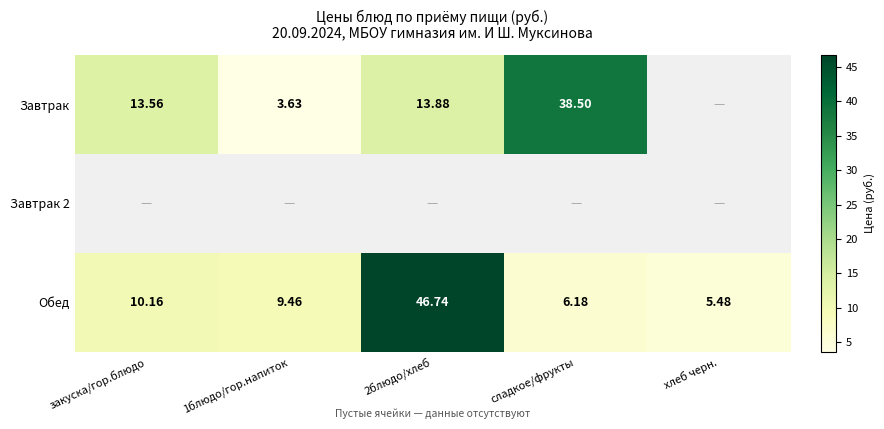

At which label is Обед closest to 26?

закуска/гор.блюдо